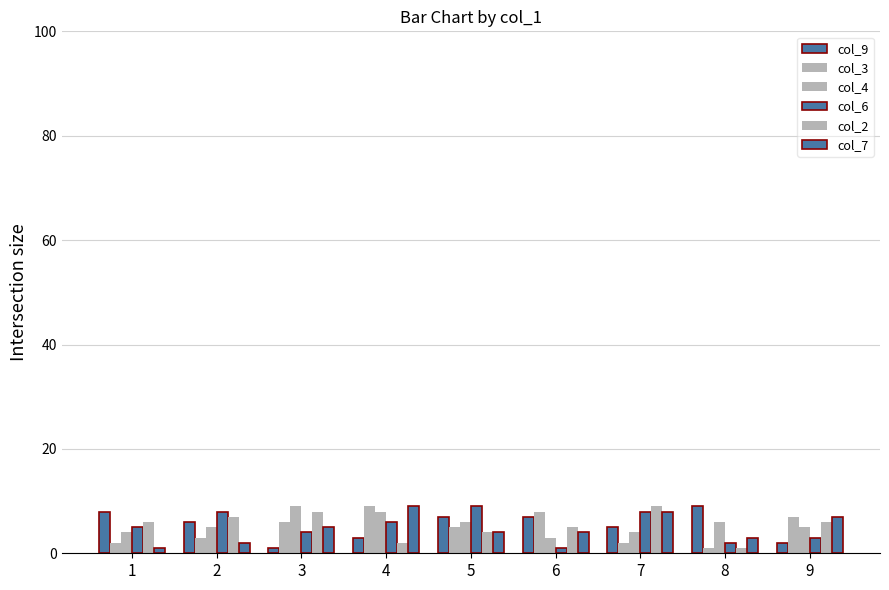

How many distinct data groups are displayed?

6